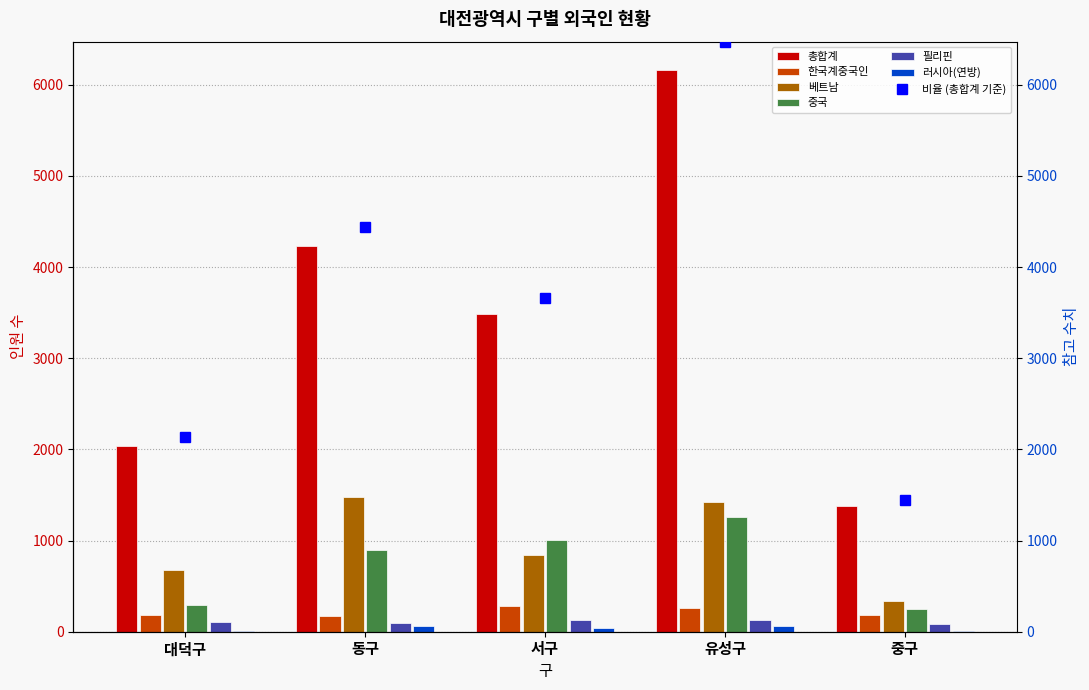

The 필리핀 series shows 155 at 동구. True or false?

False